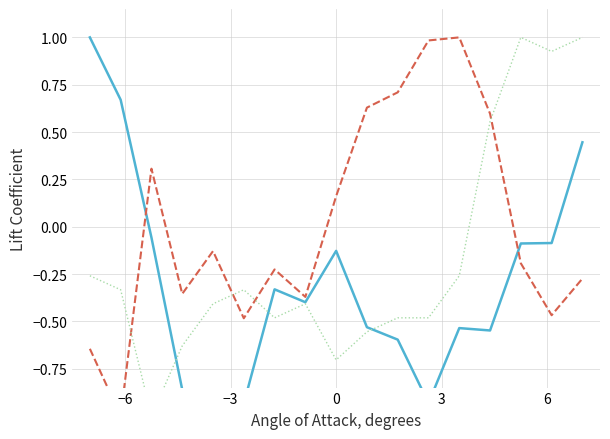

What is the minimum value shown in the chart?

-1.0